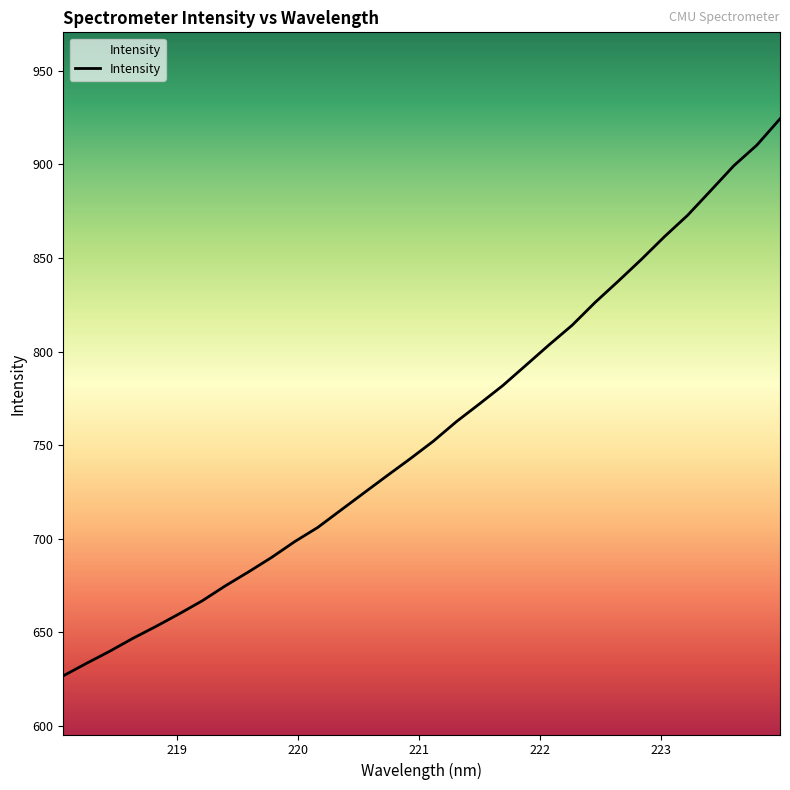

What is the smallest value displayed?

626.8